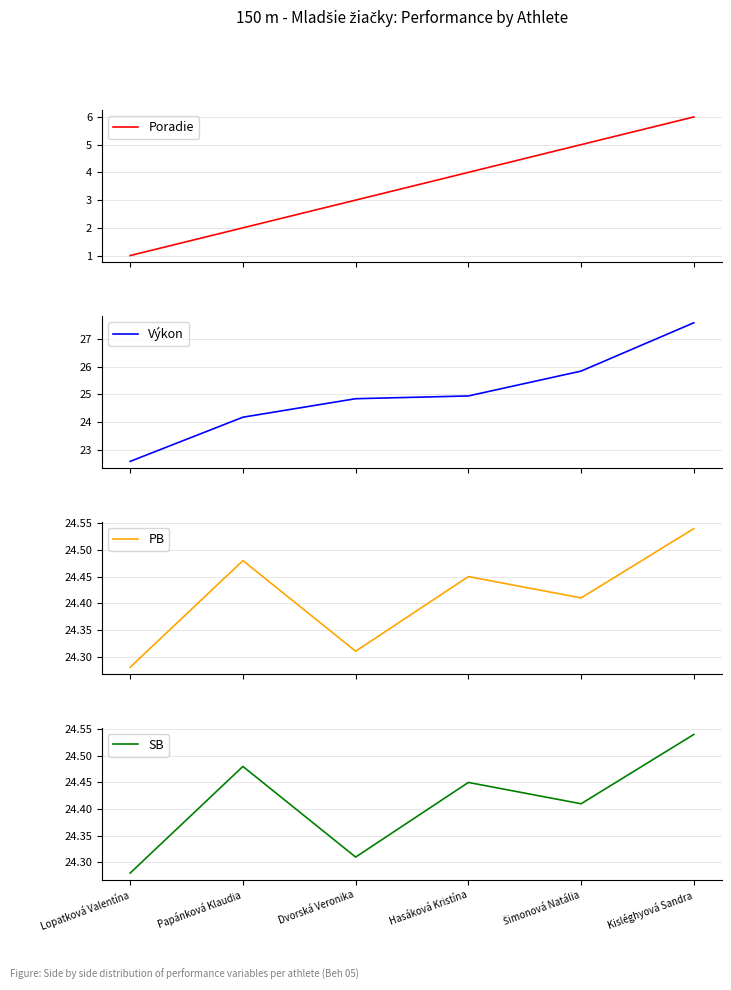

True or false: SB and Poradie intersect in this chart.

False